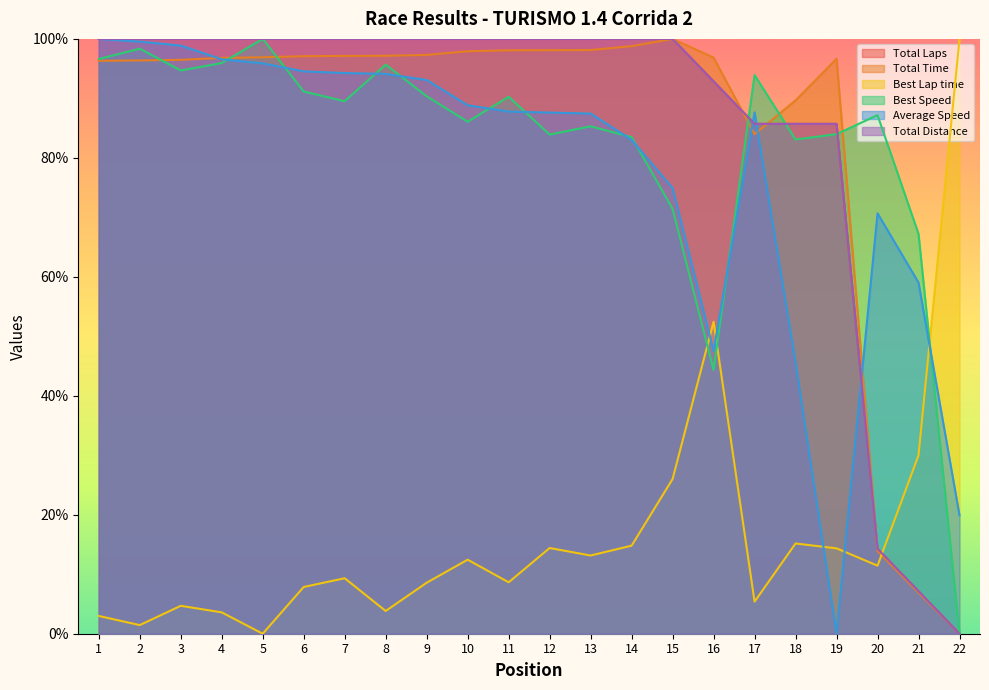

How many interior local peaks does the Best Lap time series have?

6